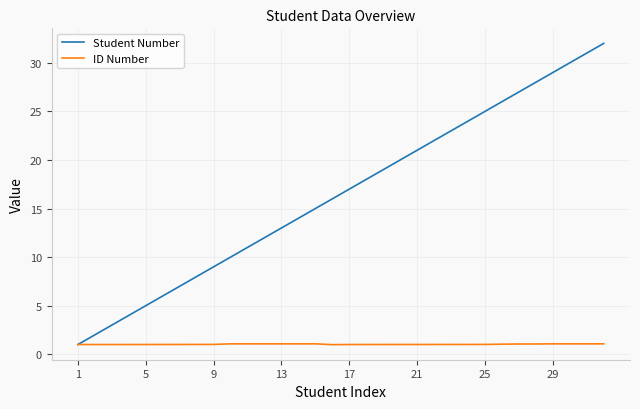

Which series has the largest total across all categories?

Student Number